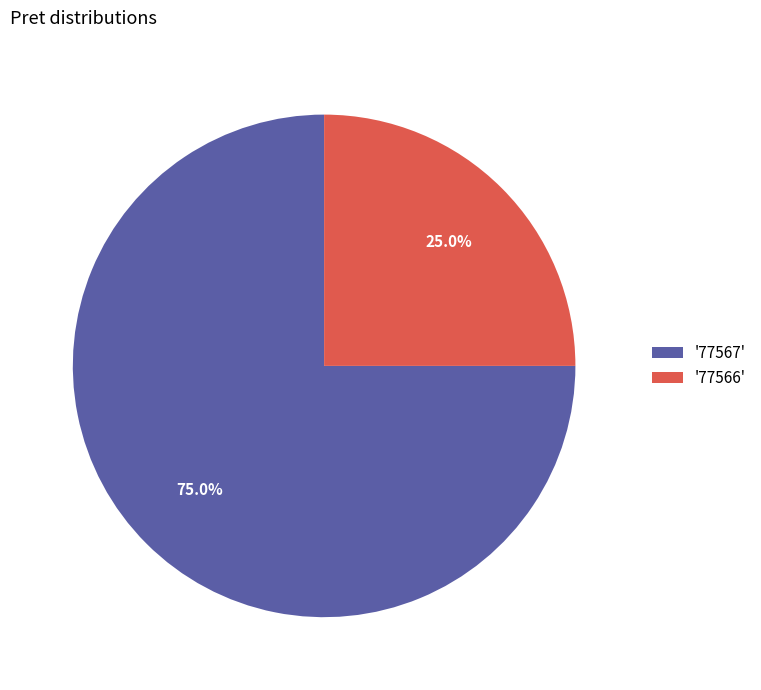

What percentage do '77567' and '77566' together represent?

100.0%